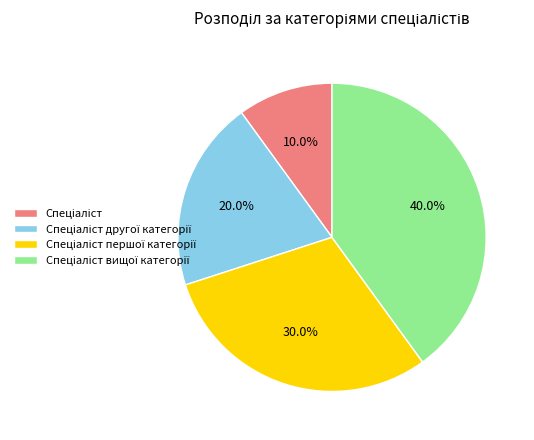

Is there any slice that represents more than half of the pie?

No